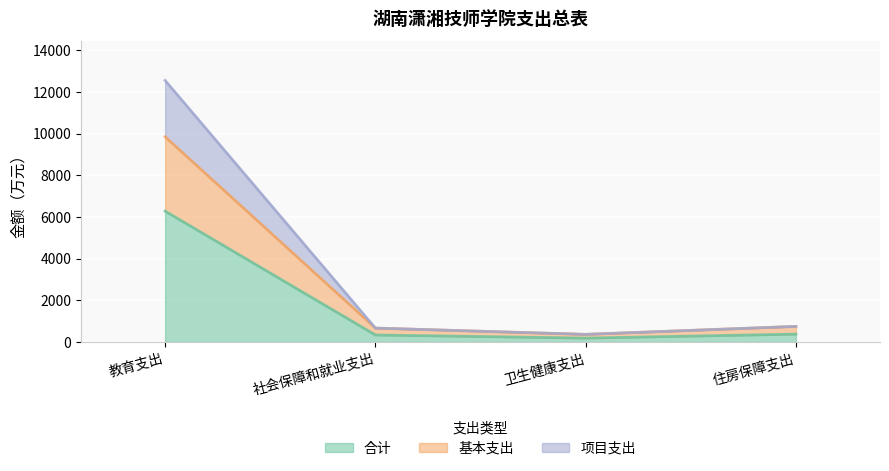

What is the label of the 1st point from the right?

住房保障支出